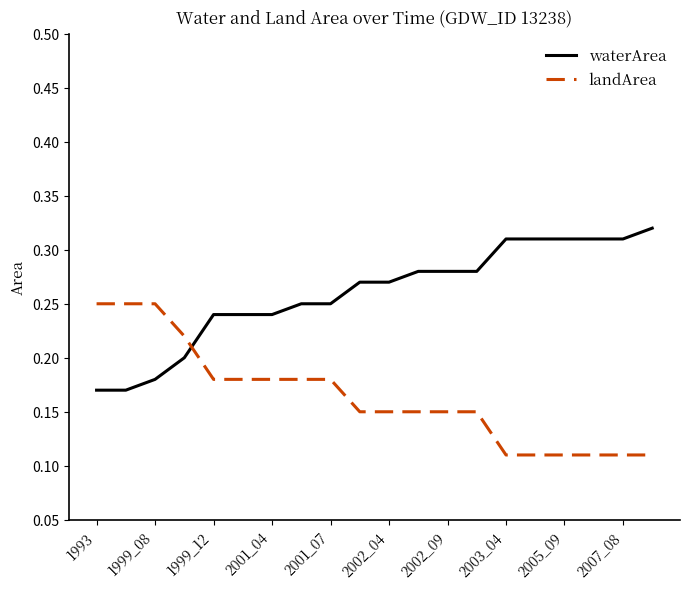

What are all the series names shown in the legend?

waterArea, landArea